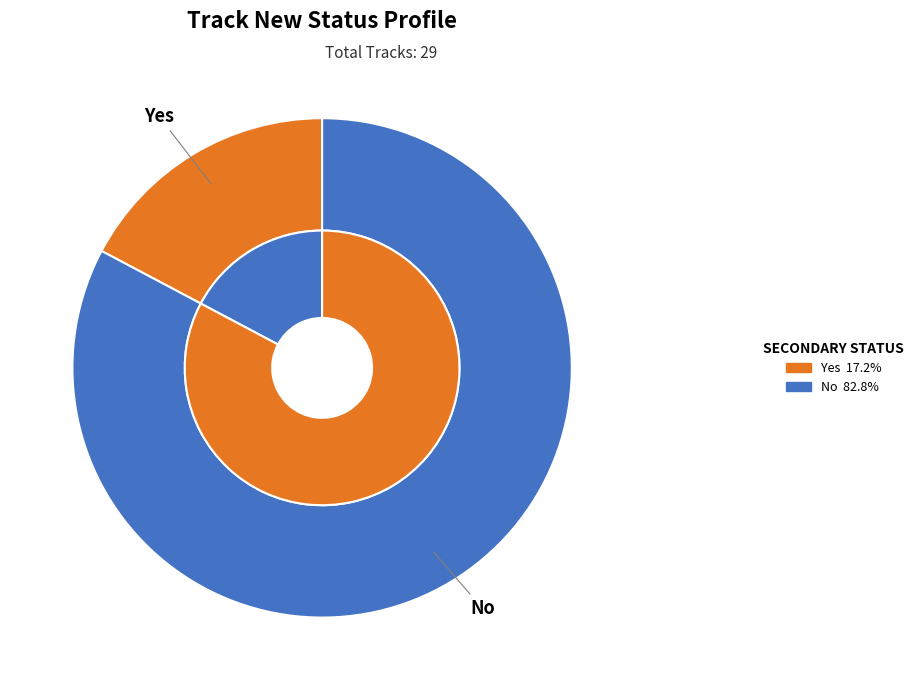

Which slice is the largest?

No